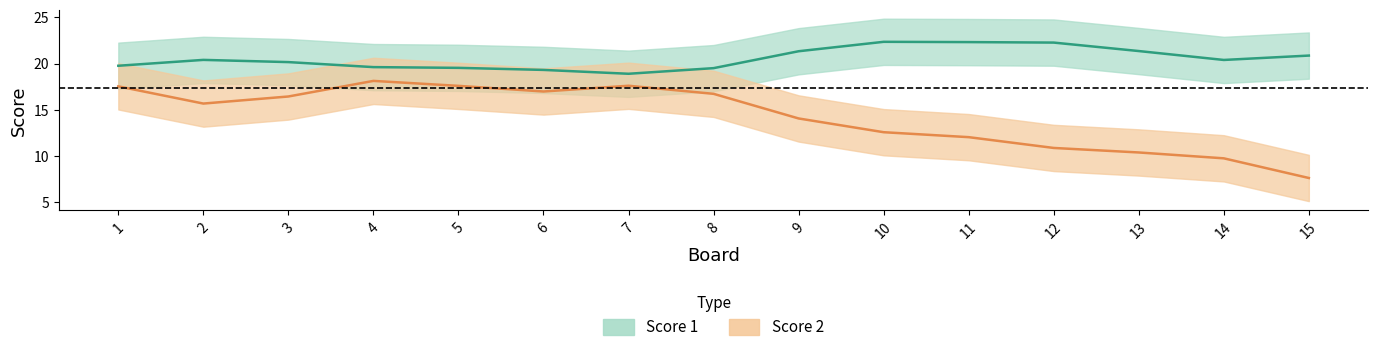

Between 10 and 12, which series saw the biggest shift?

Score 2